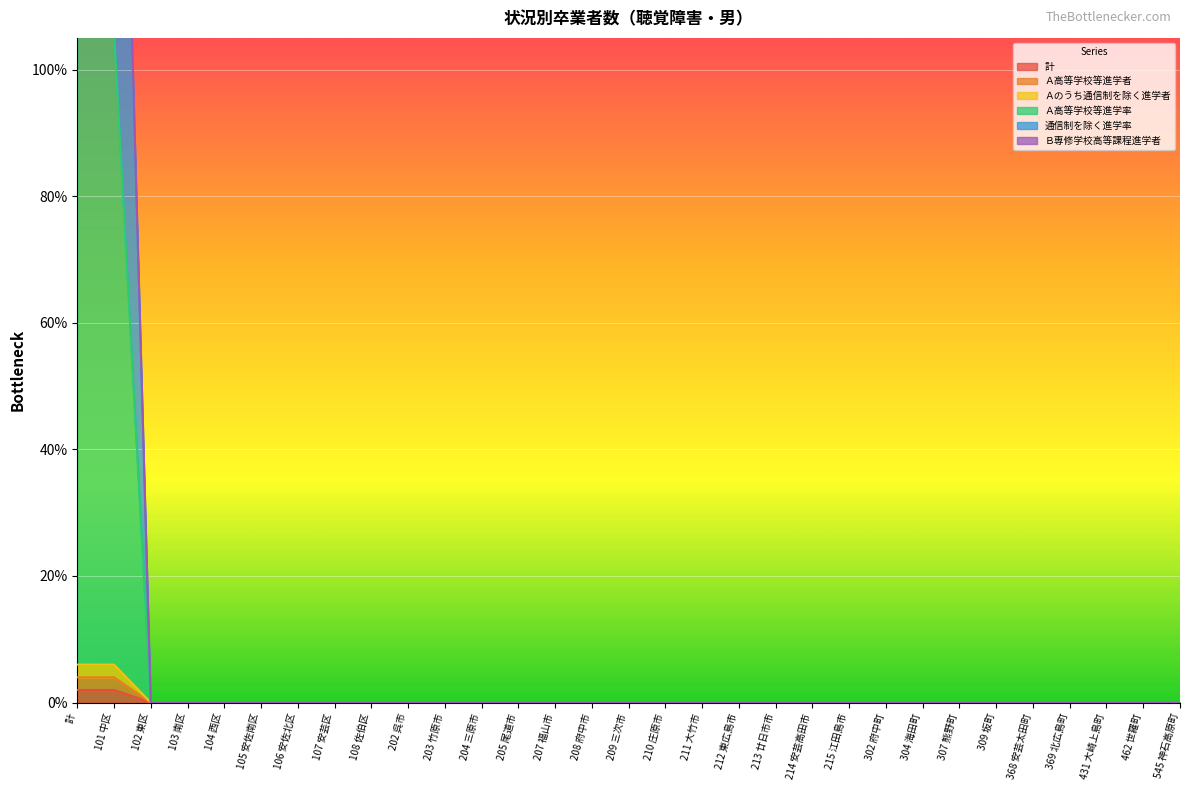

Does the chart display data point markers on the line(s)?

No